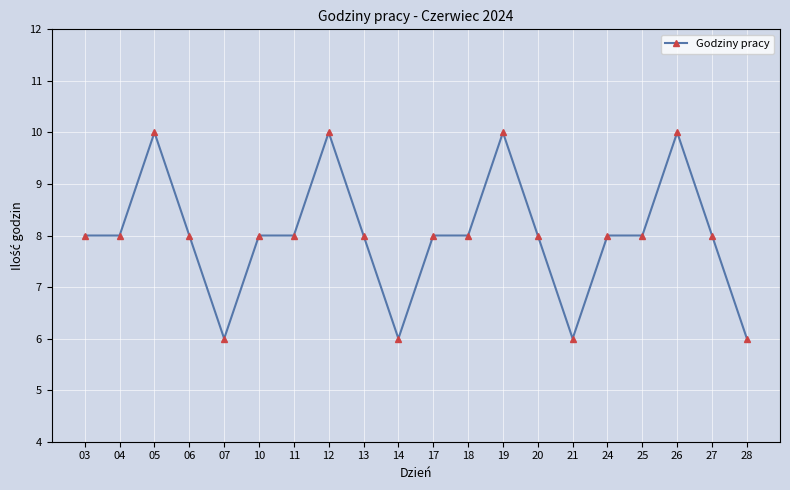

How many categories are shown in the chart?

20